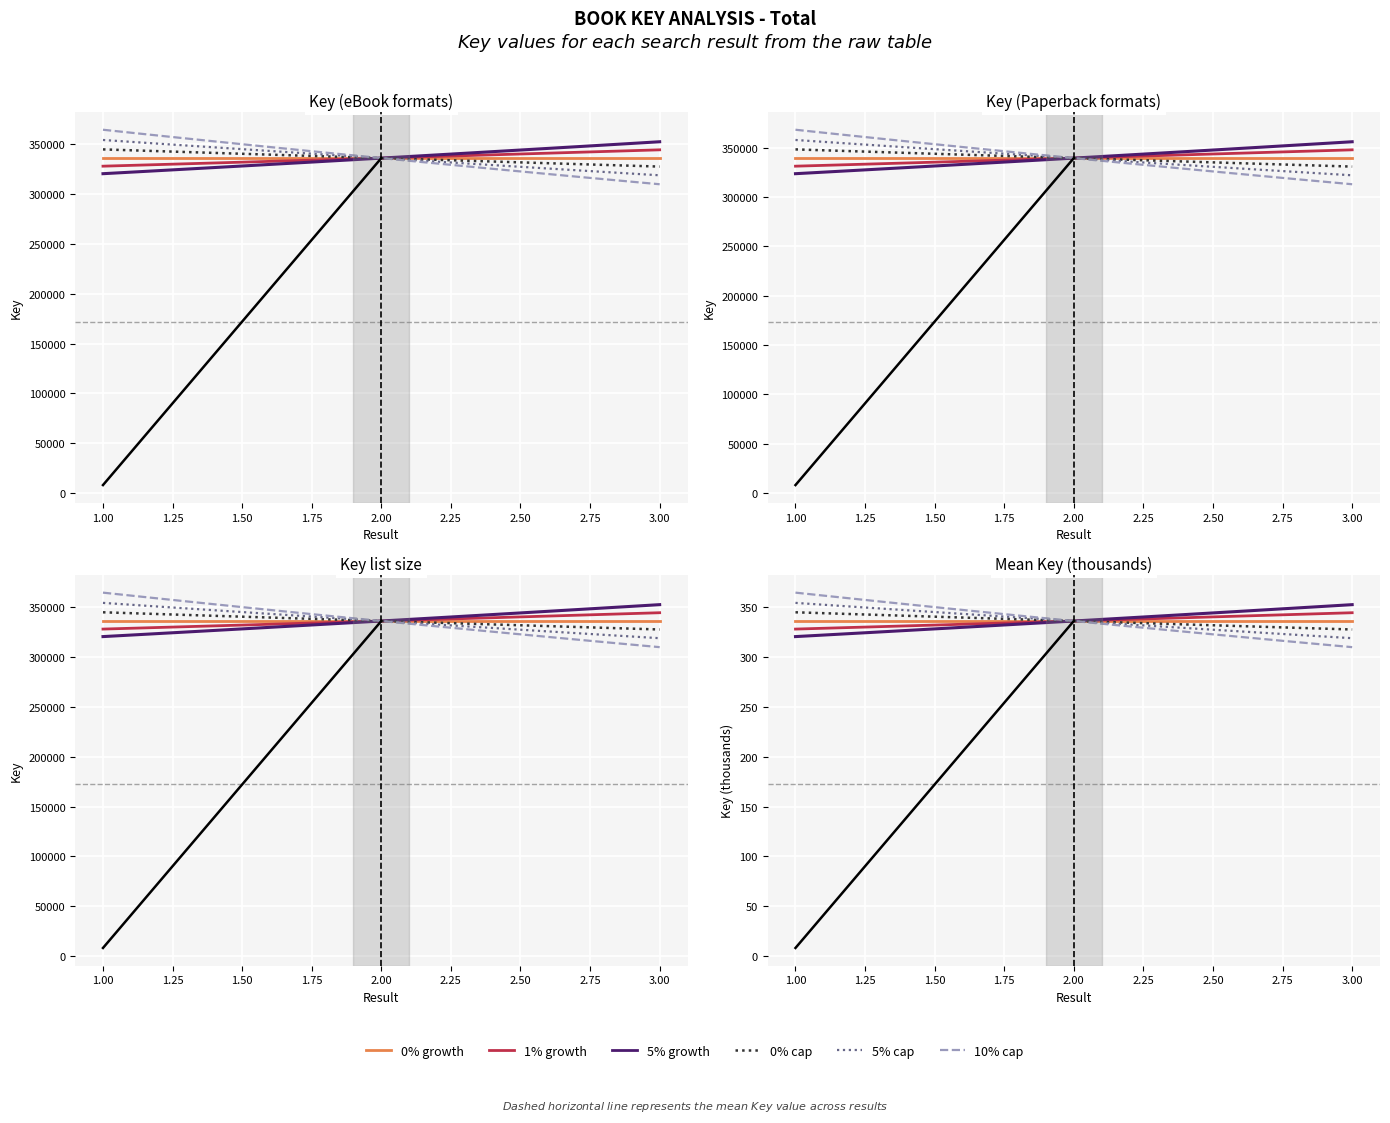

What is the minimum value shown in the chart?

8109